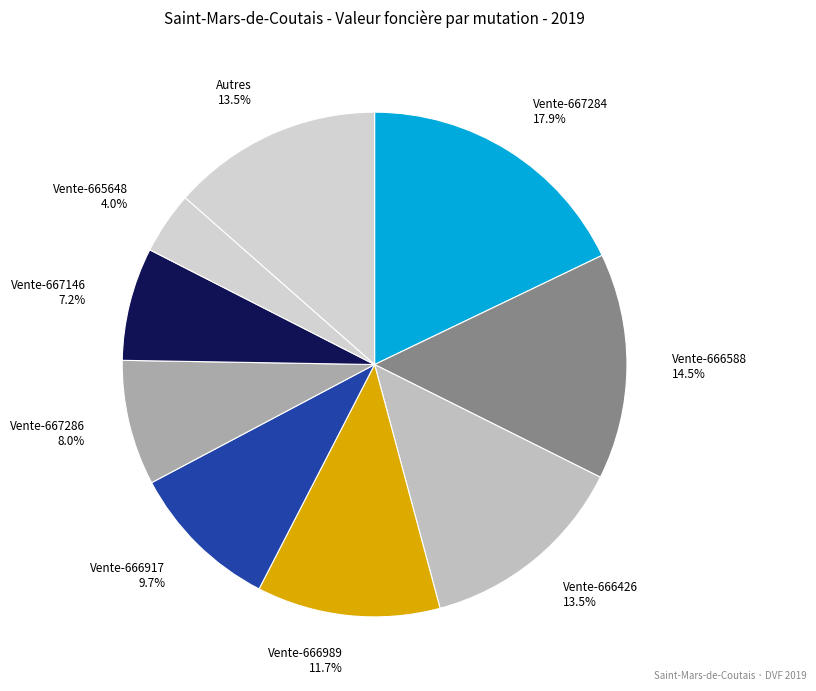

Count the number of slices in the pie.

9